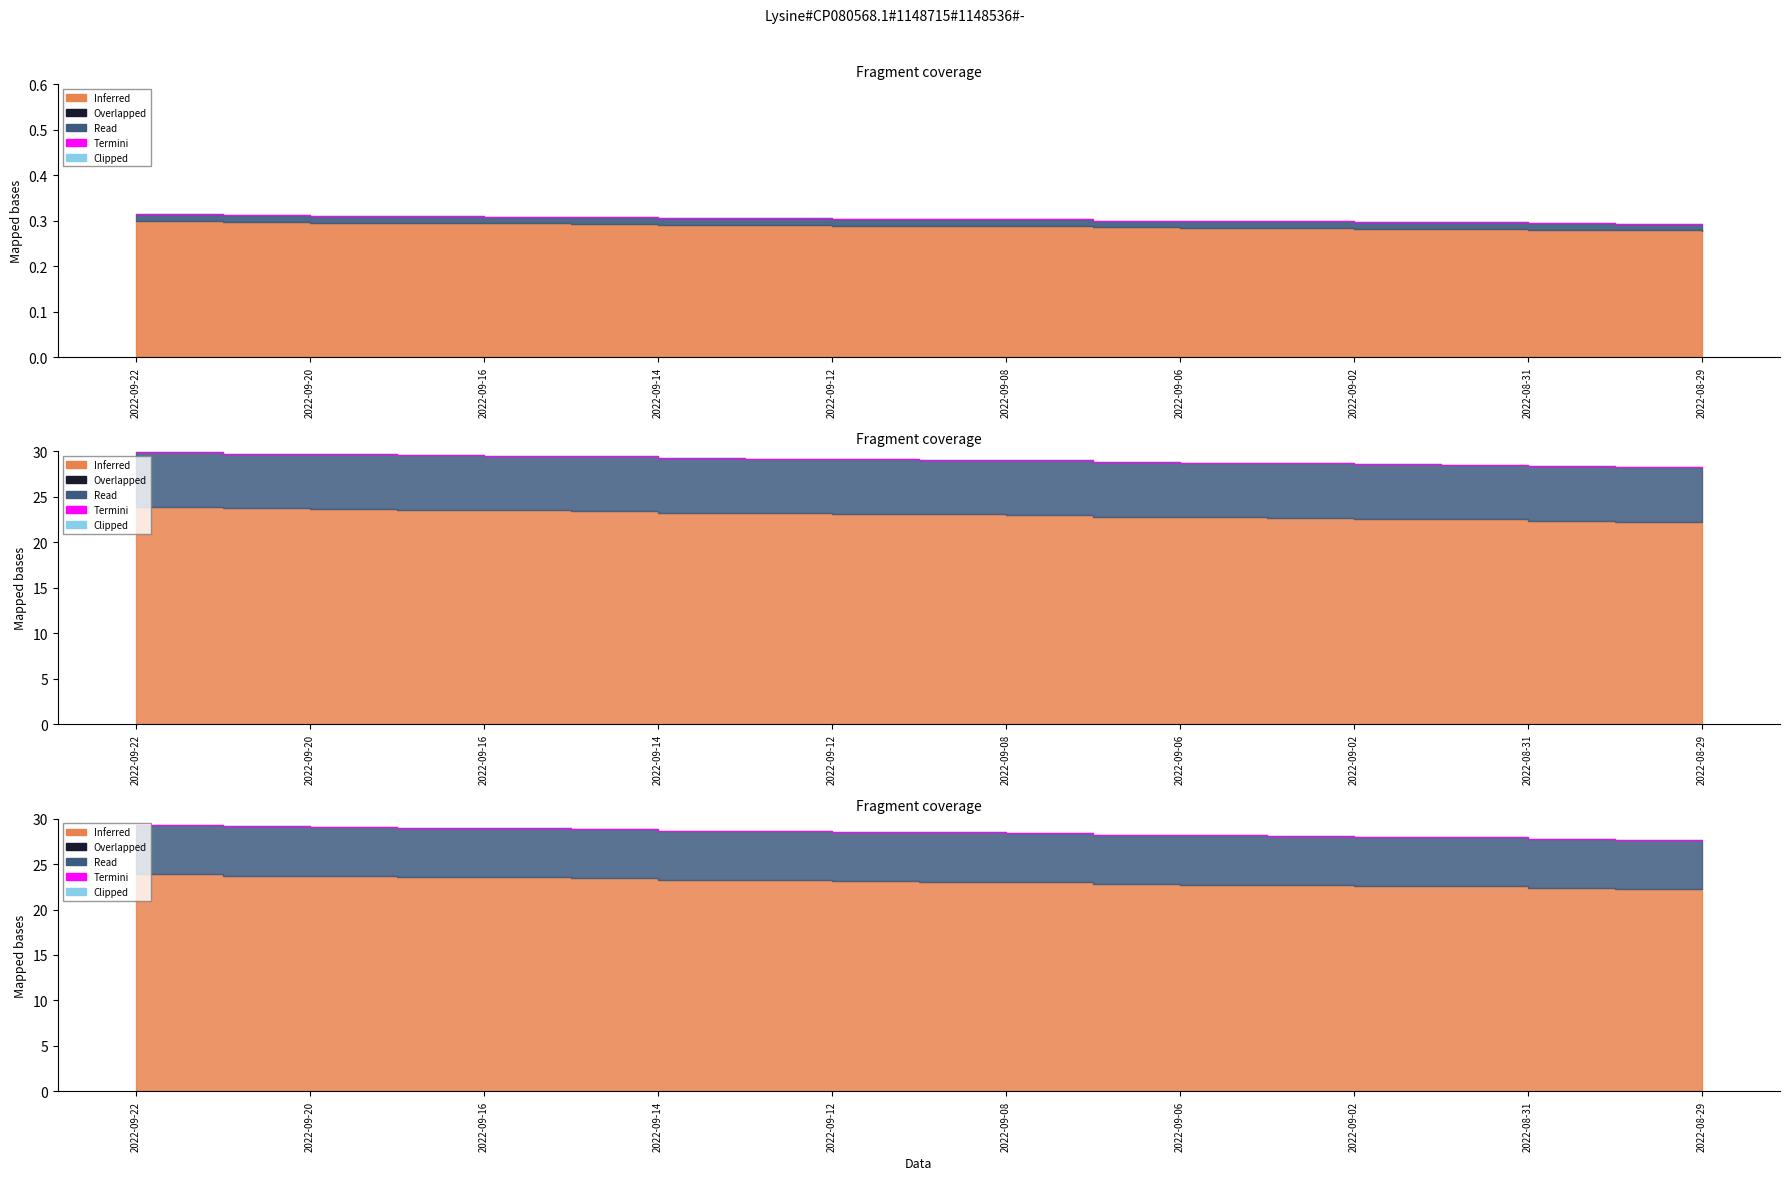

True or false: the data has more than 0 interior local peaks.

False